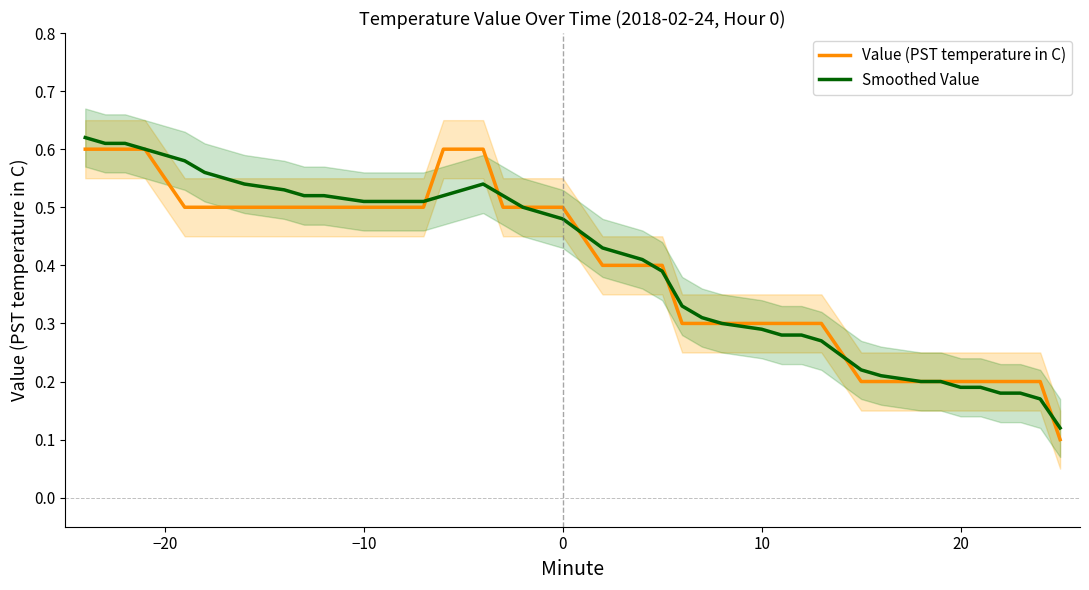

What is the average value of the Value (PST temperature in C) series?

0.4